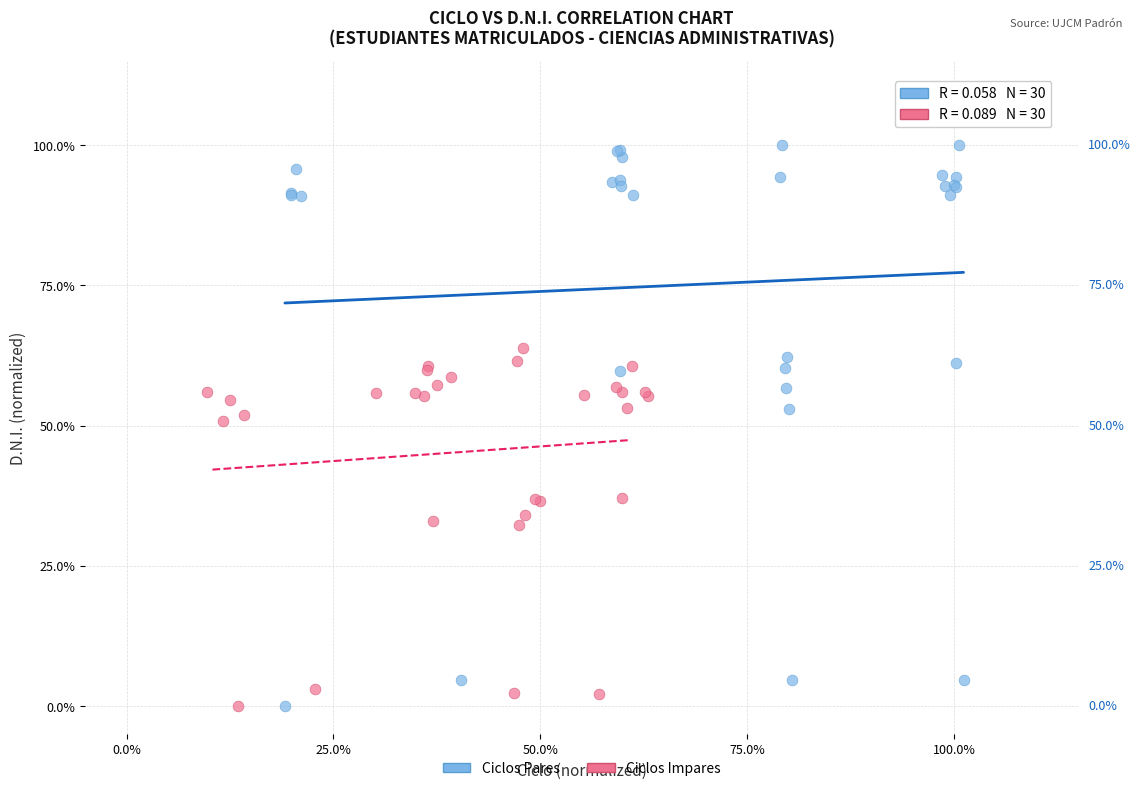

What are all the series names shown in the legend?

Ciclos Pares, Ciclos Impares